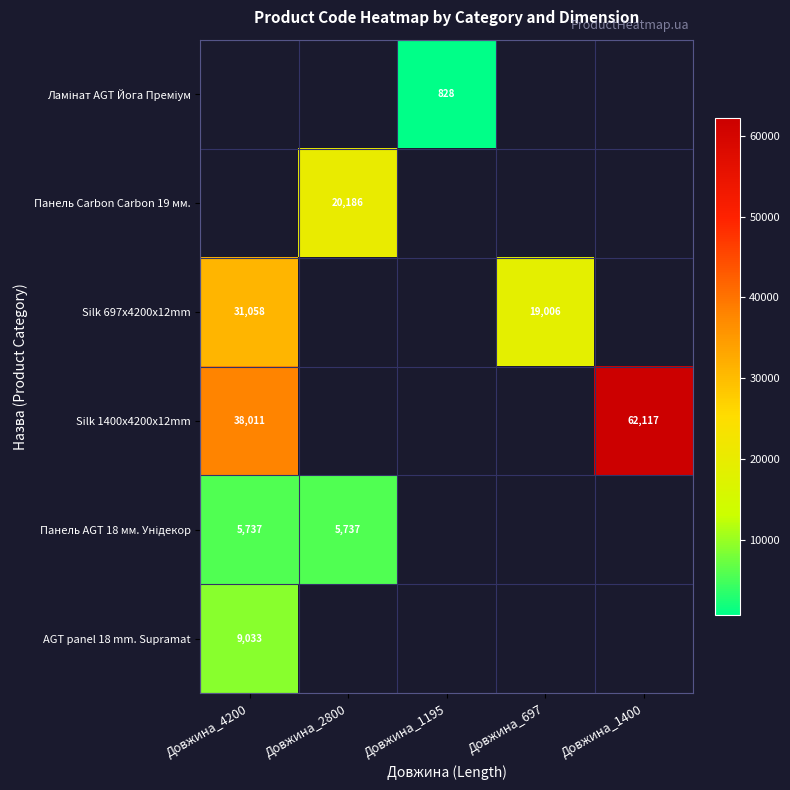

Which category has the lowest value across all series?

Довжина_1195